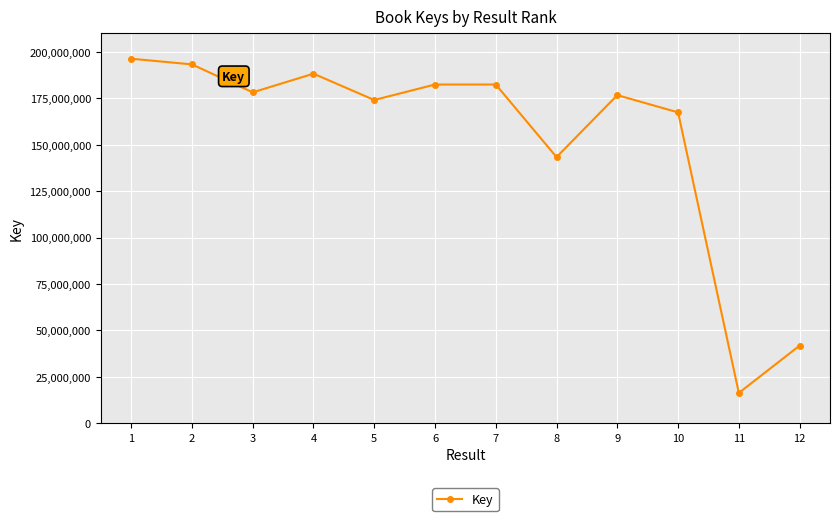

What is the minimum value shown in the chart?

16325243